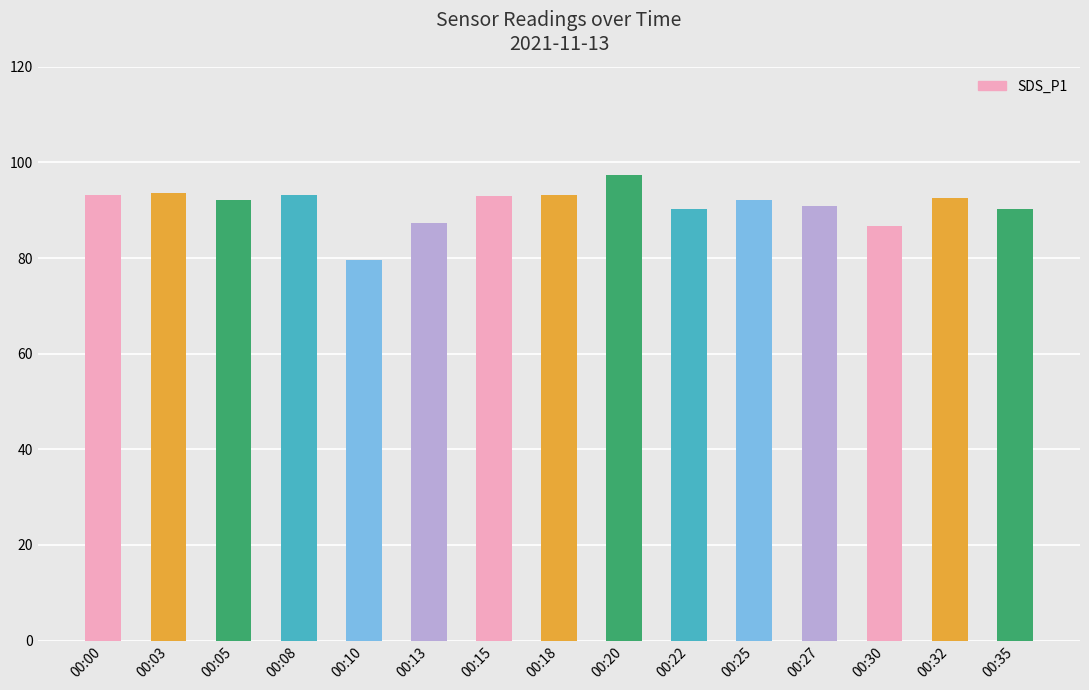

Which label corresponds to the largest value in the chart?

00:20